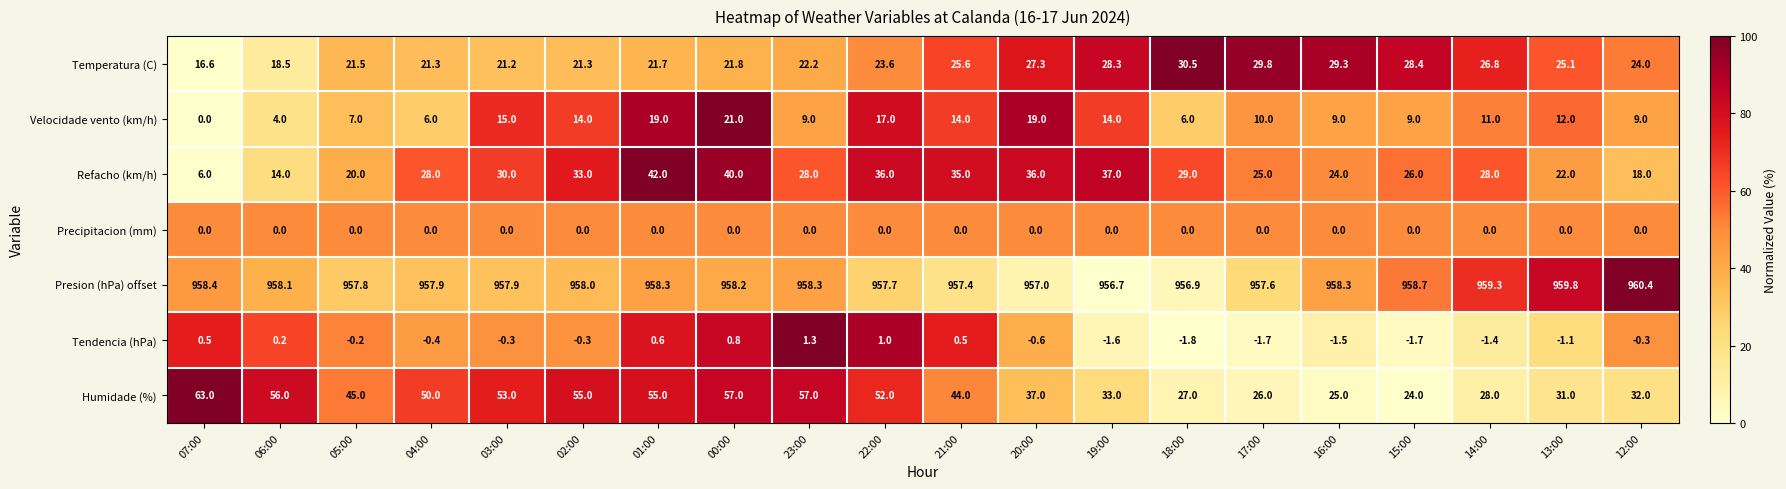

At which label is Velocidade vento (km/h) closest to 10?

17:00